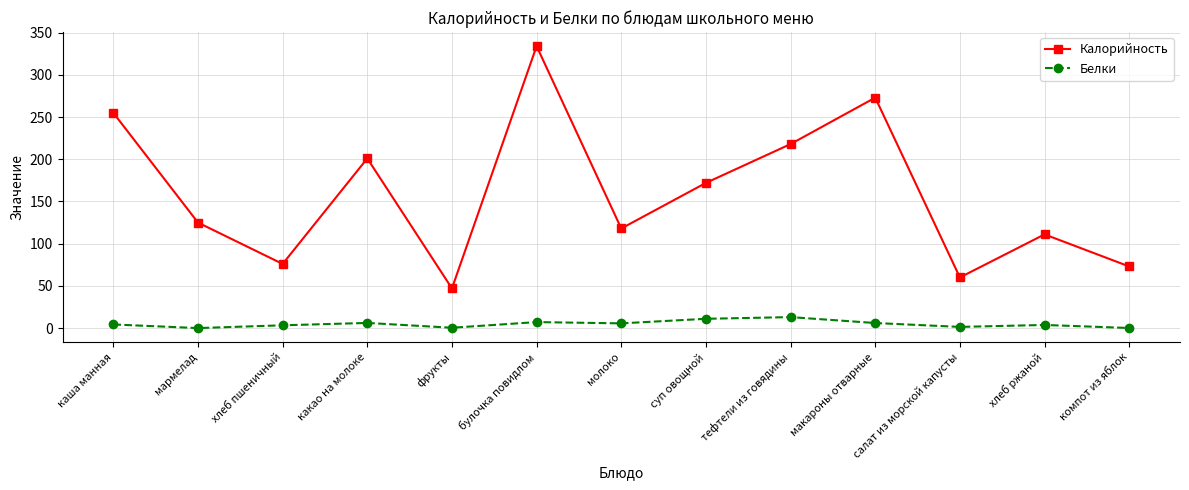

At how many categories does at least one series exceed 321?

1